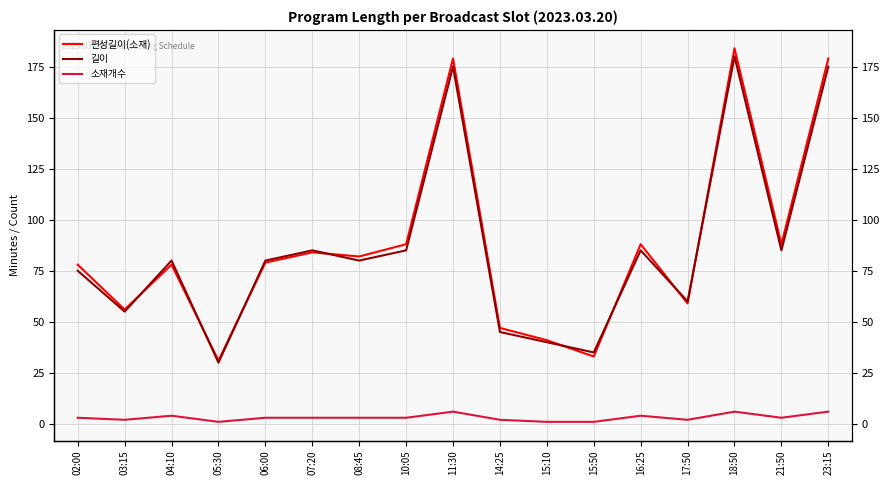

Rank the series at 16:25 from highest to lowest value.

편성길이(소재), 길이, 소재개수